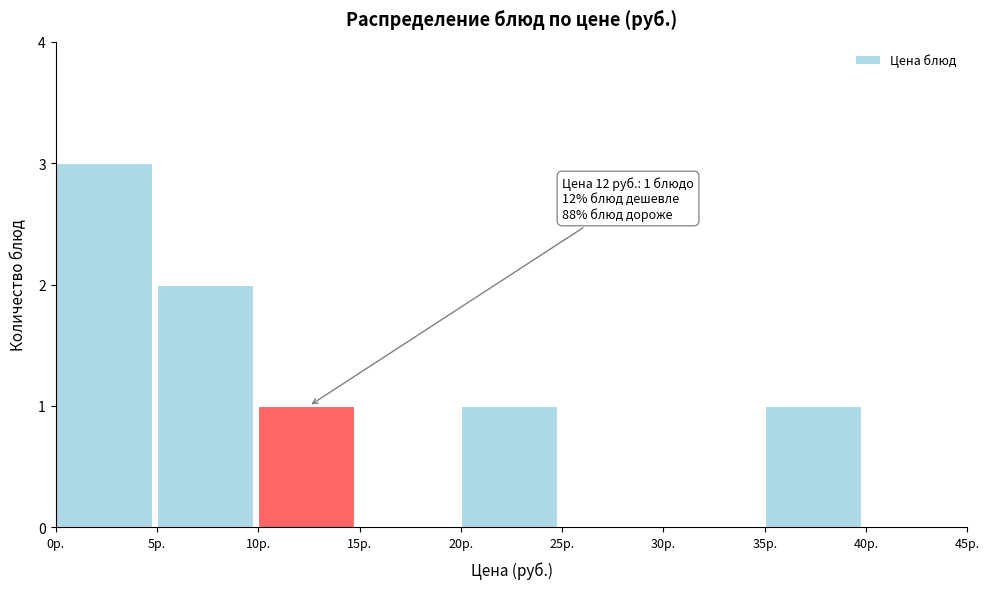

Over which range of the x-axis is the bar tallest?

0 to 5